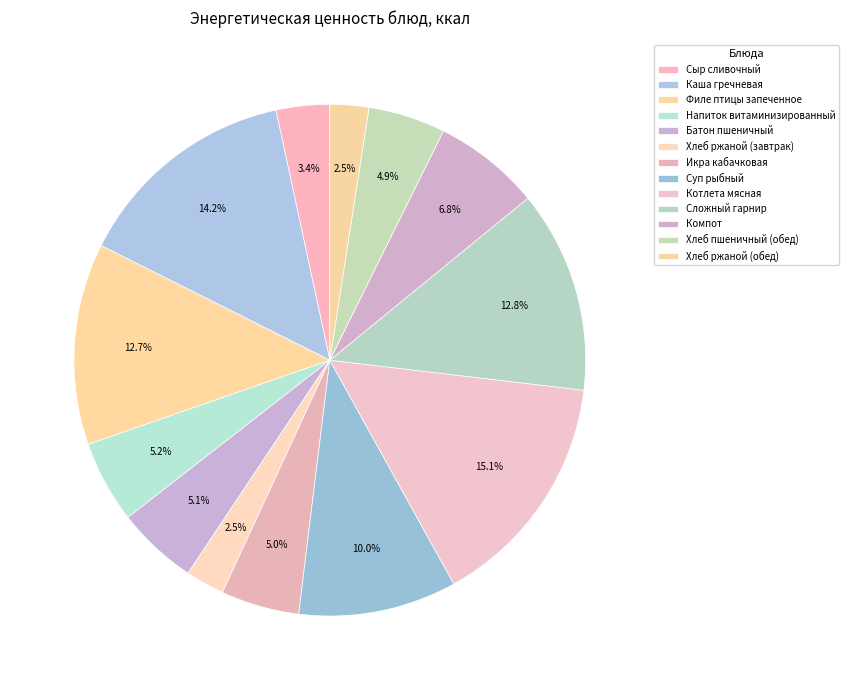

What is the smallest slice in the pie chart?

Хлеб ржаной (завтрак)